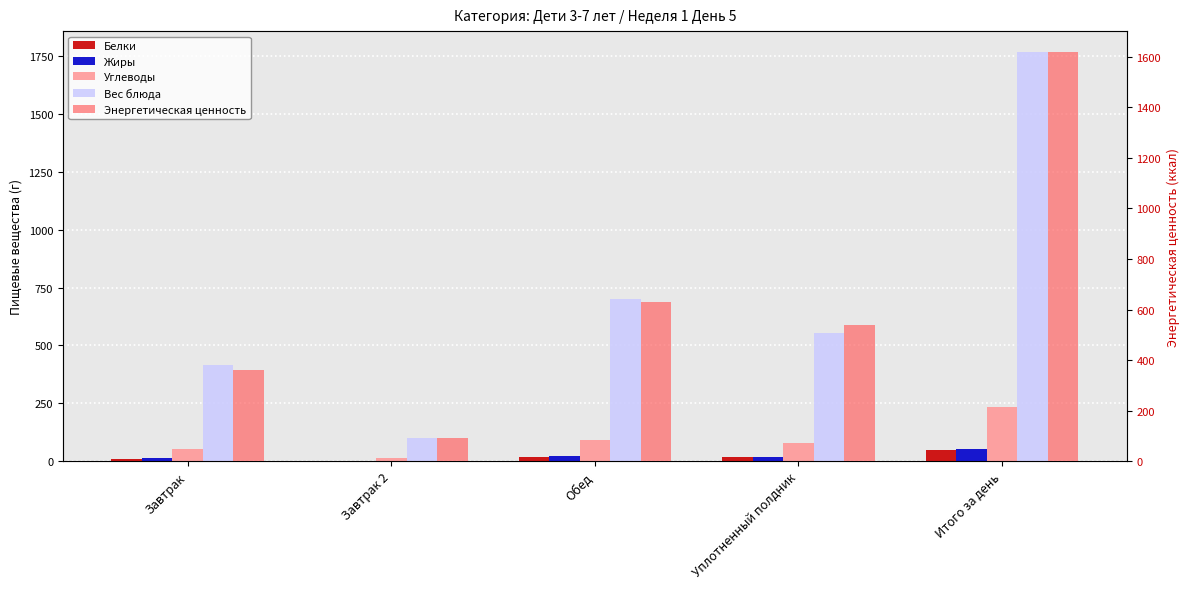

The value of Жиры at Завтрак is 15.0. True or false?

True